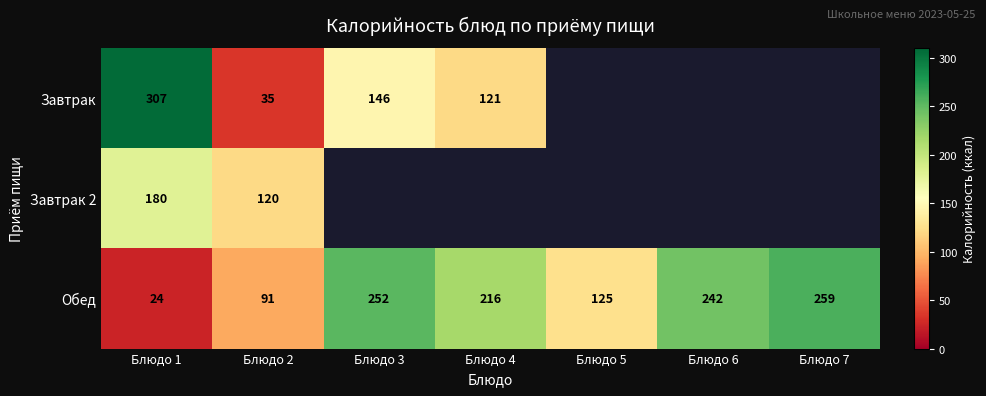

Is it true that Обед equals 125 at Блюдо 5?

True